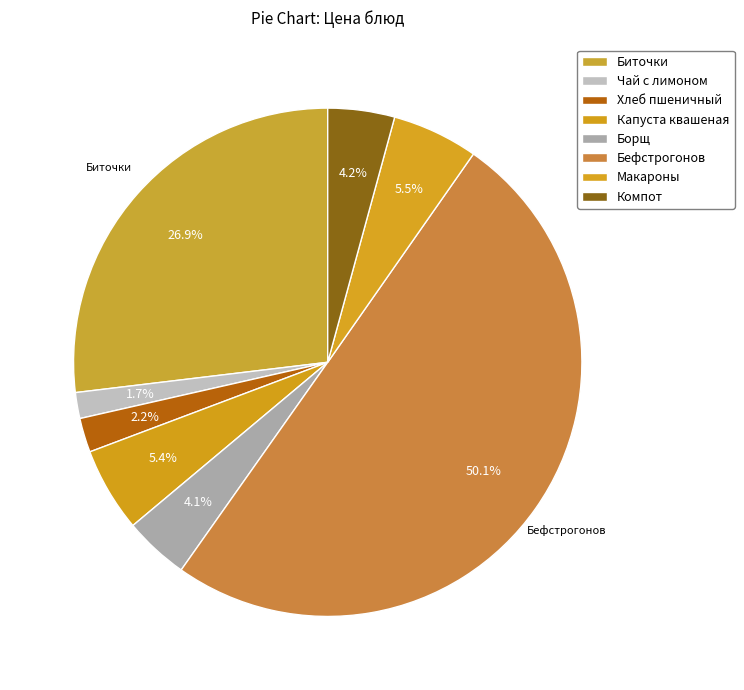

What is the smallest slice in the pie chart?

Чай с лимоном